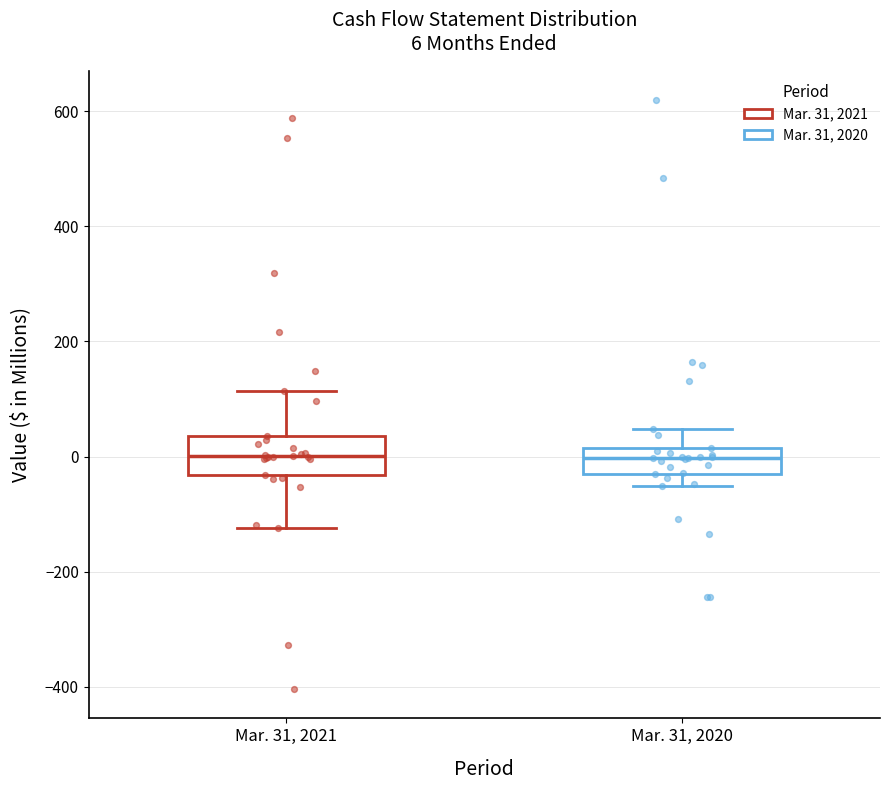

Which box is the tallest, from its lower edge to its upper edge?

Mar. 31, 2021